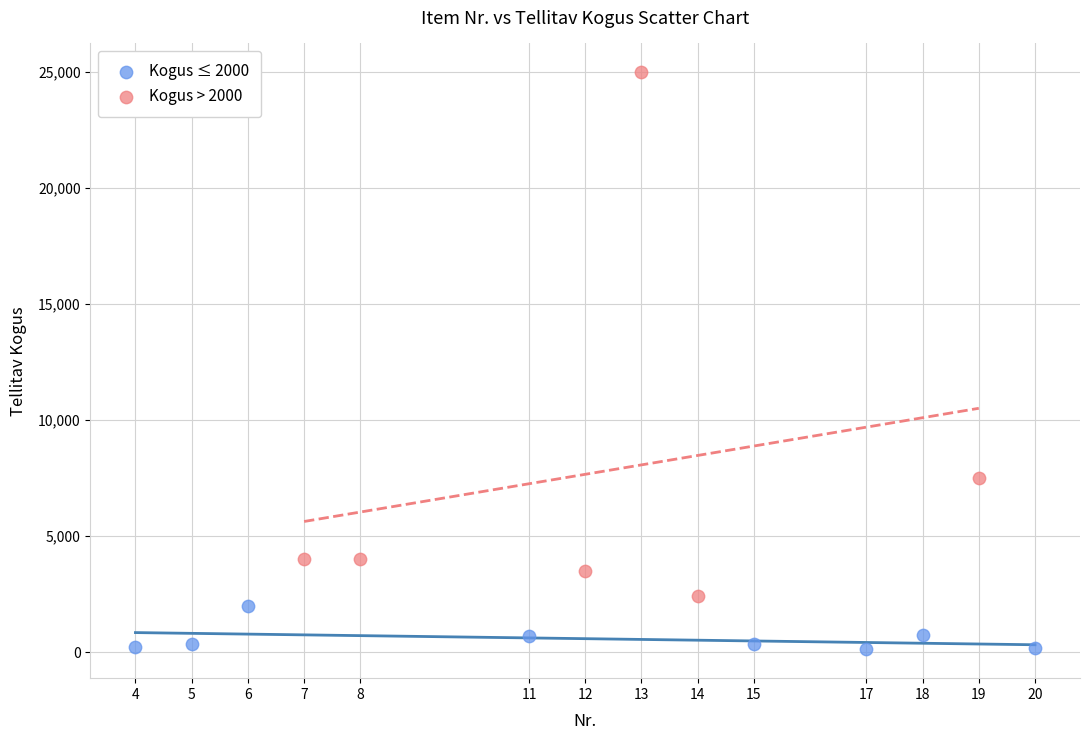

Which series contains the highest Y value?

Kogus > 2000